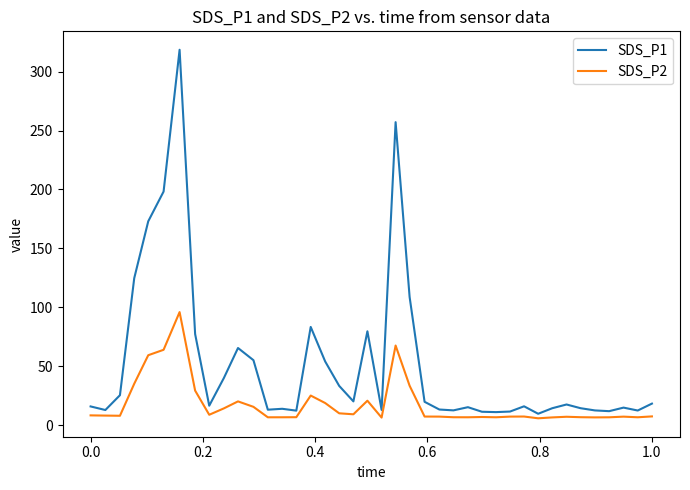

How many categories are shown in the chart?

40